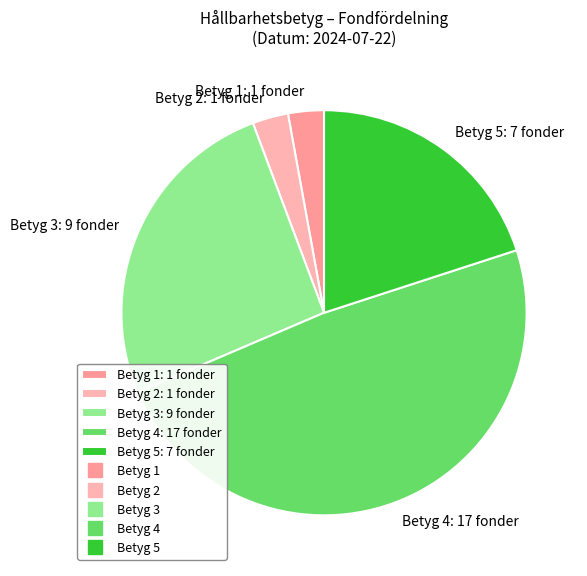

What is the ratio of the value at Betyg 5: 7 fonder to the value at Betyg 2: 1 fonder?

7.0